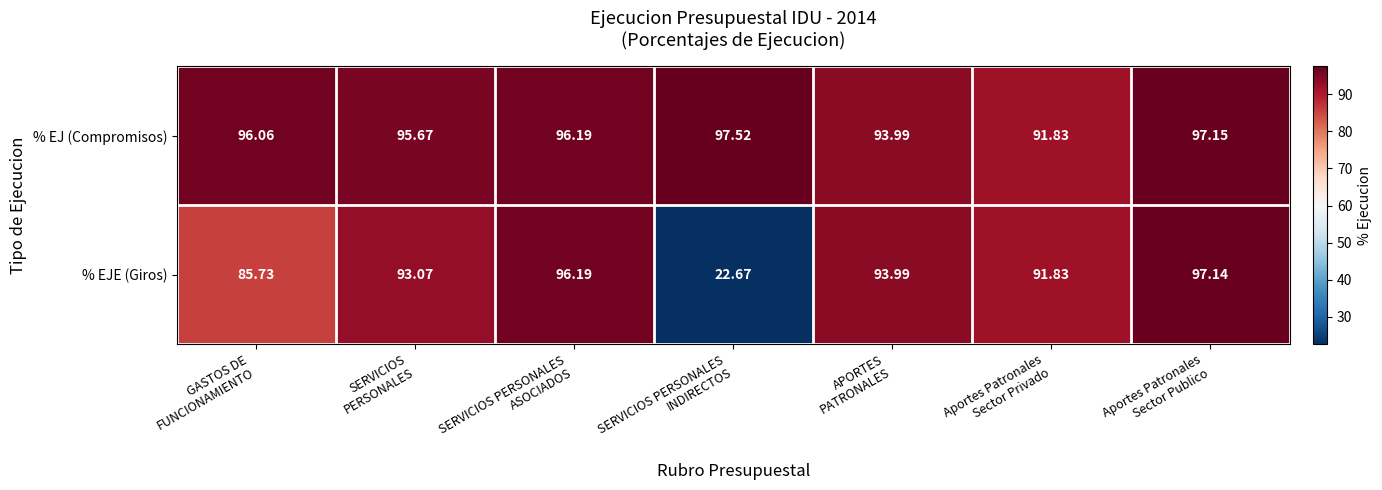

Which series has the widest spread of values?

% EJE (Giros)